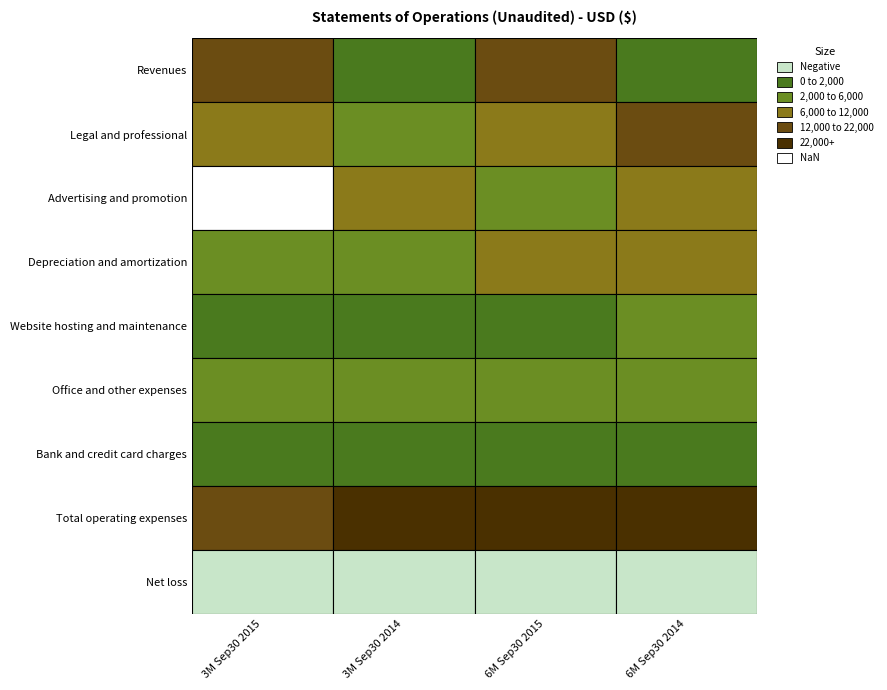

What is the sum of the Website hosting and maintenance values at Advertising and promotion and Legal and professional?

3402